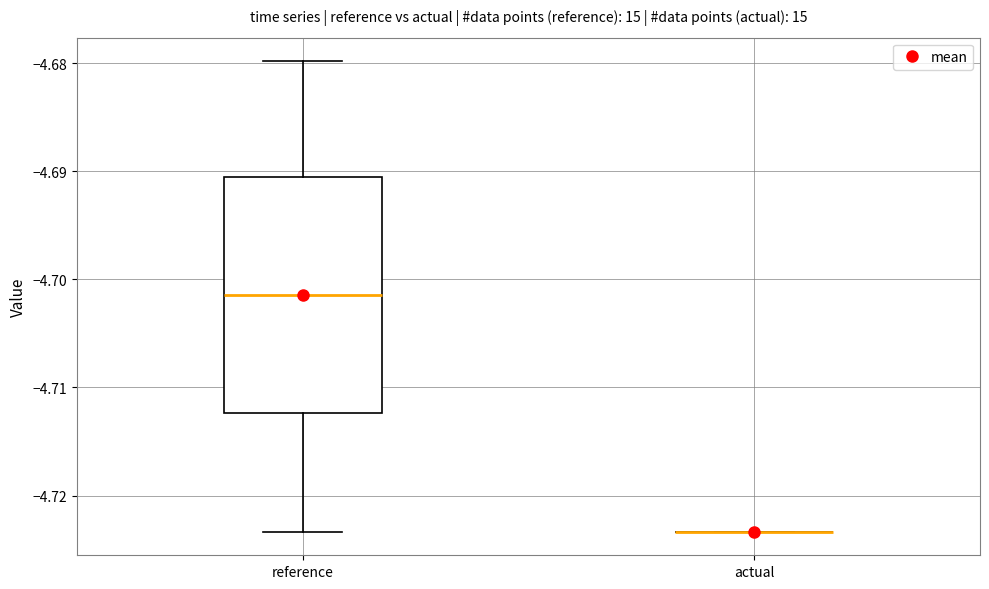

Reading left to right, transcribe this box plot: for each box, give where its median line is, the range the box spans, and where its two whiskers end, as read against the y-axis. The values are not printed on the chart, so give them approximately, as read against the axis.

reference: median -4.701, box -4.712 to -4.691, whiskers -4.723 to -4.680
actual: box collapsed to a line at -4.723, whiskers -4.723 to -4.723